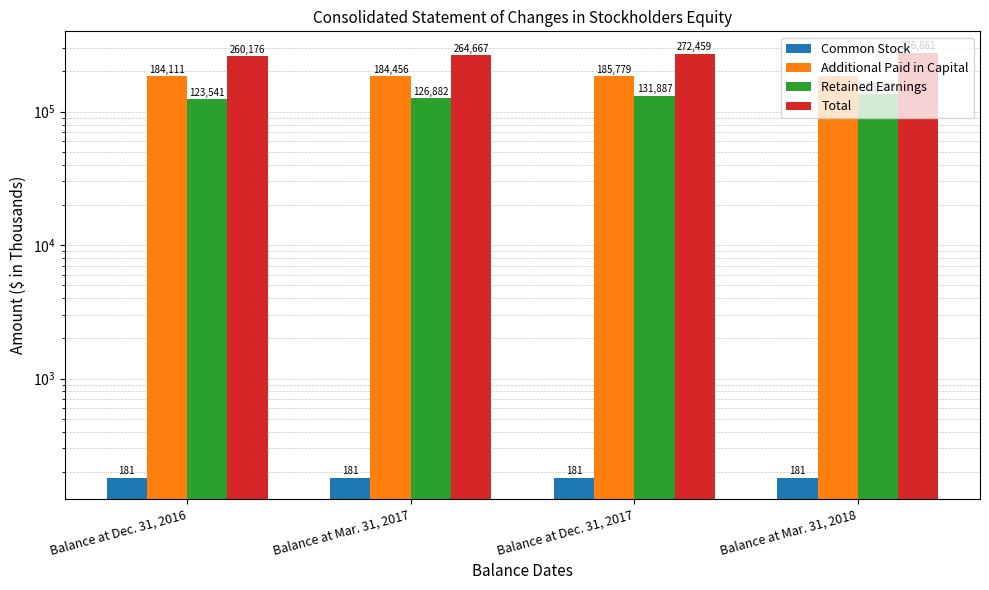

The value of Total at Balance at Dec. 31, 2017 is 188833. True or false?

False